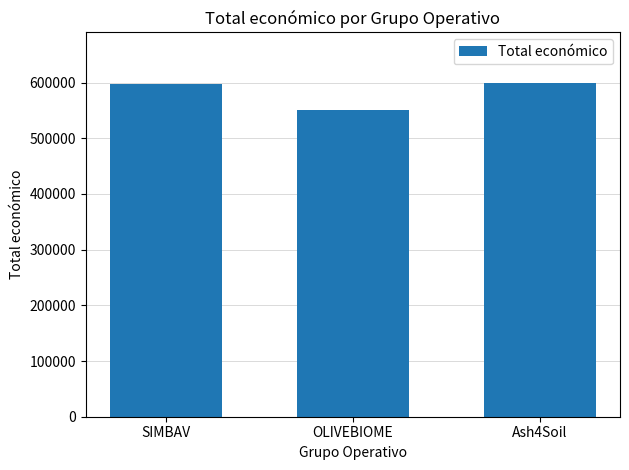

The chart shows a value of 597651 at SIMBAV. True or false?

True